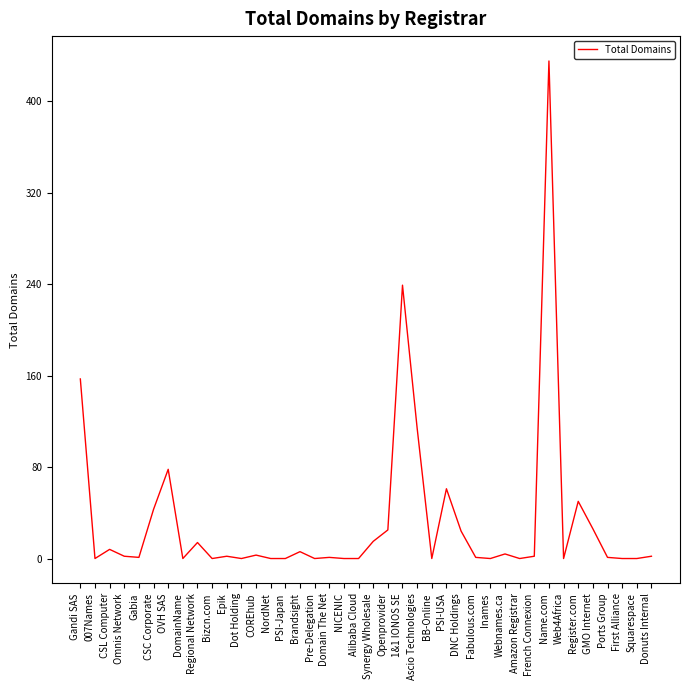

True or false: the data shows 81 at PSI-USA.

False